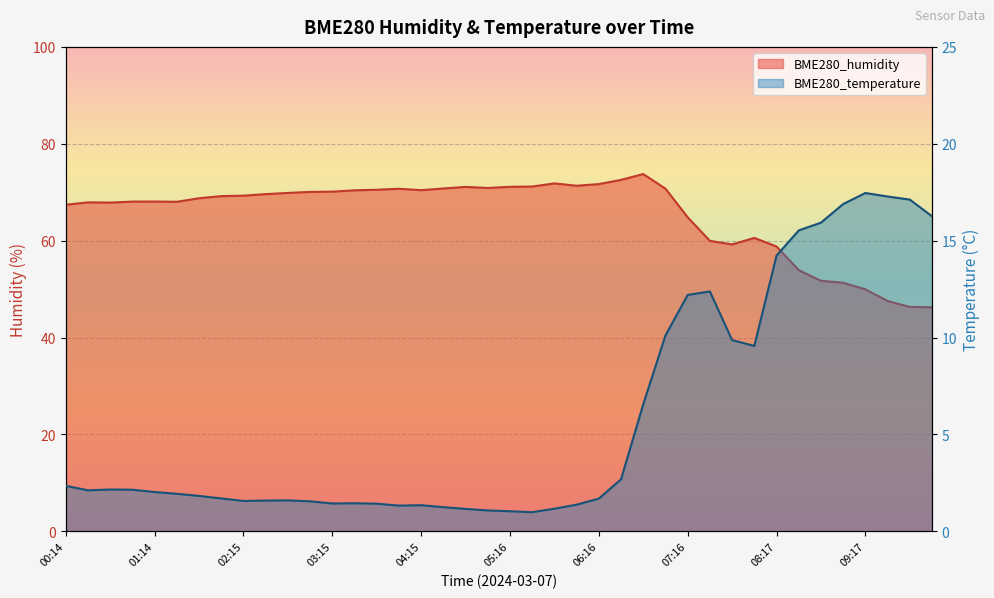

What is the label of the 7th point from the left?

01:44